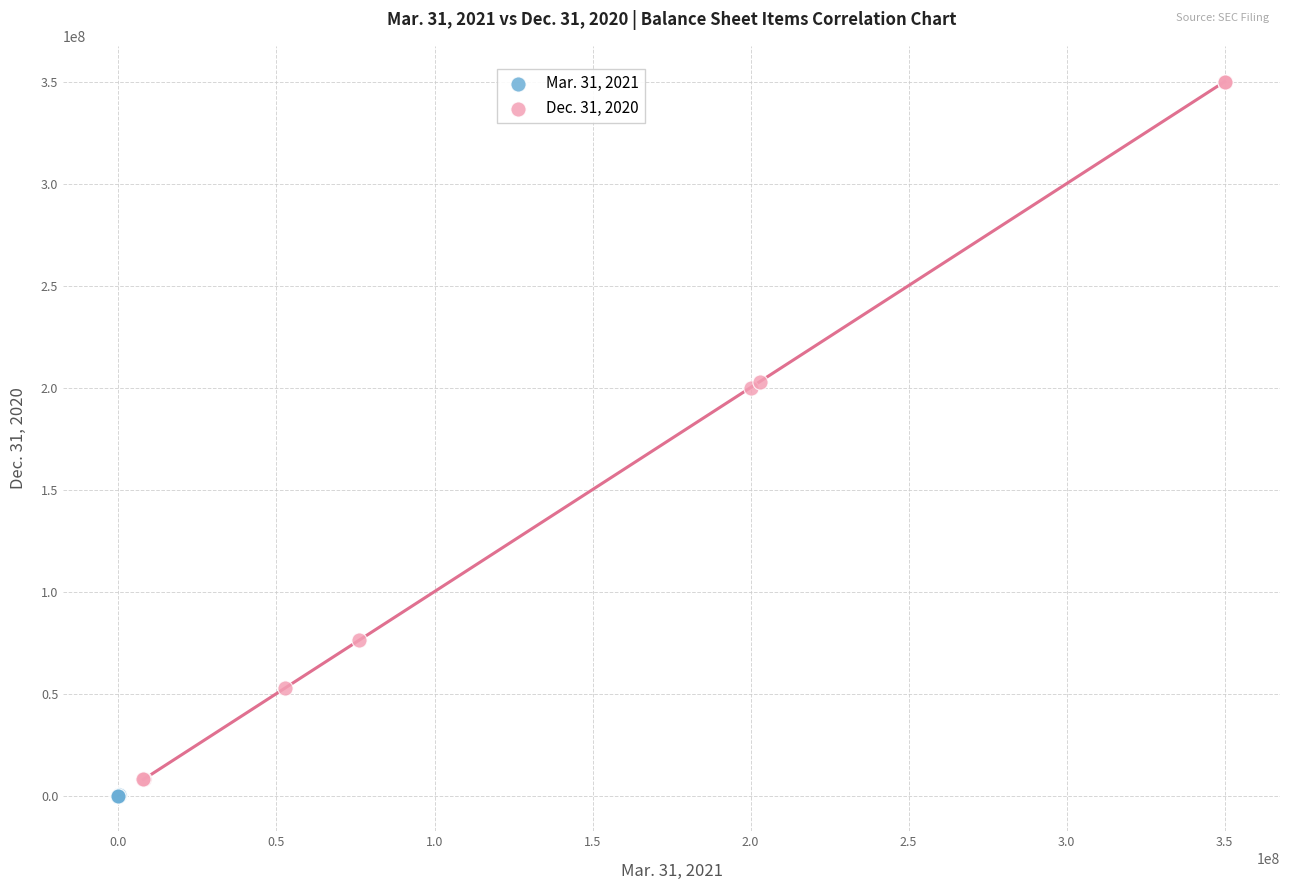

Which series has the widest spread of Y values?

Dec. 31, 2020